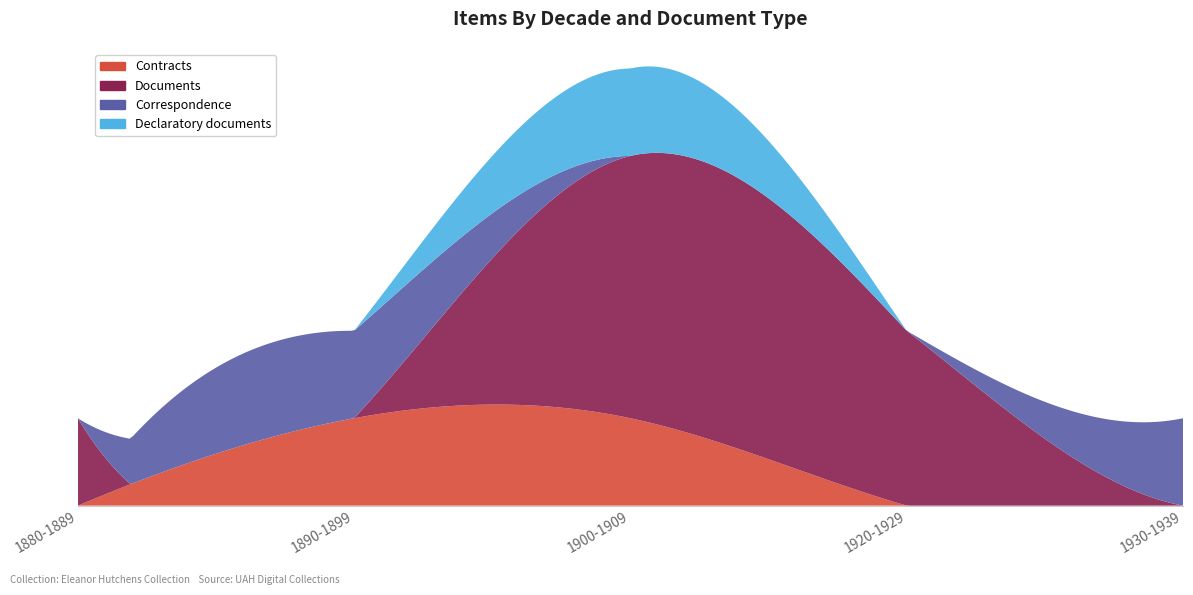

Reading left to right, list all the values displayed in this chart.

Contracts: 1880-1889=0	1890-1899=1	1900-1909=1	1920-1929=0	1930-1939=0
Documents: 1880-1889=1	1890-1899=0	1900-1909=3	1920-1929=2	1930-1939=0
Correspondence: 1880-1889=0	1890-1899=1	1900-1909=0	1920-1929=0	1930-1939=1
Declaratory documents: 1880-1889=0	1890-1899=0	1900-1909=1	1920-1929=0	1930-1939=0